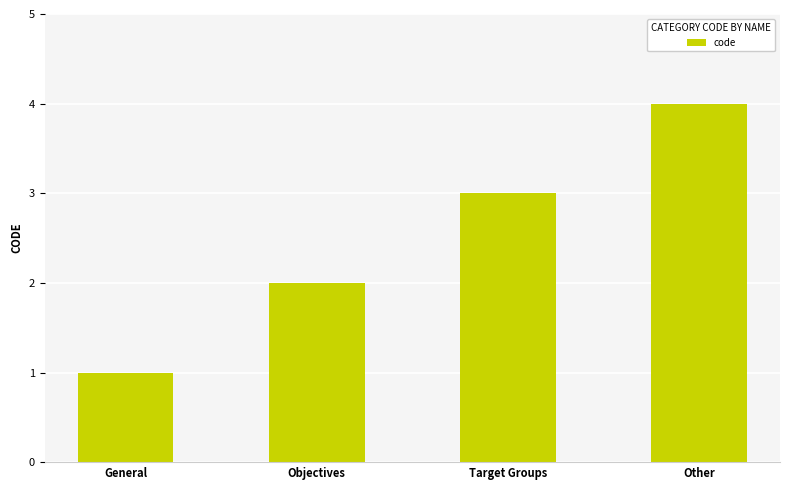

Reading left to right, extract all data points from this chart.

1	2	3	4